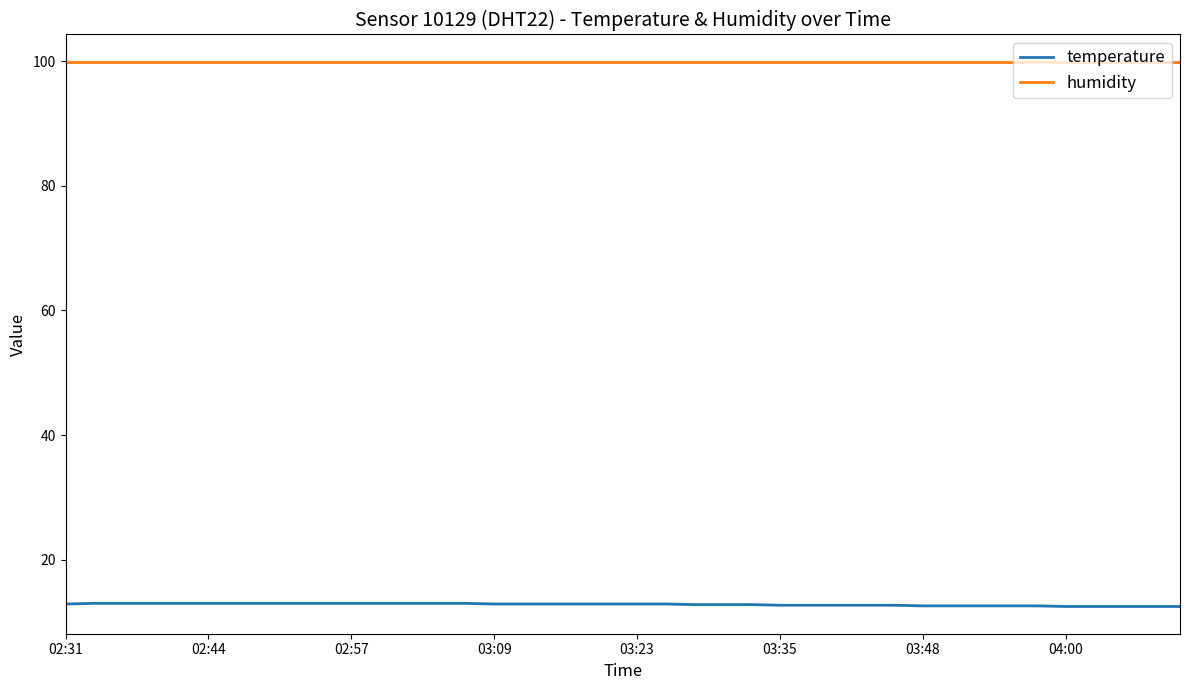

Rank the series by their maximum value, from lowest to highest.

temperature, humidity